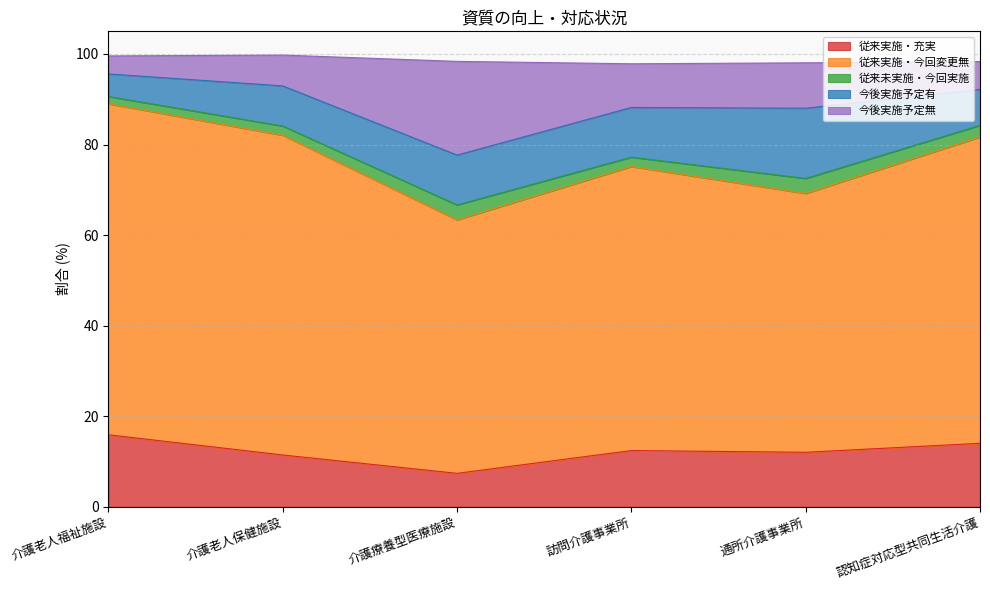

Where do 今後実施予定無 and 従来実施・充実 first cross each other?

介護老人保健施設 and 介護療養型医療施設